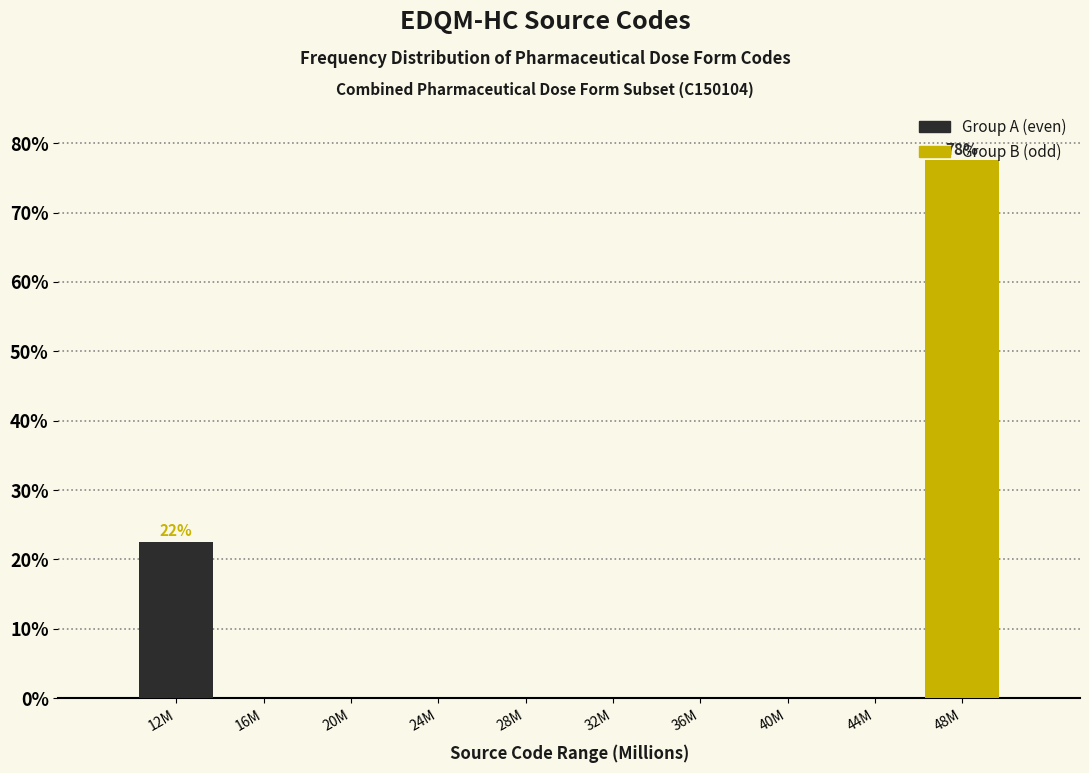

What is the maximum value shown in the chart?

77.5